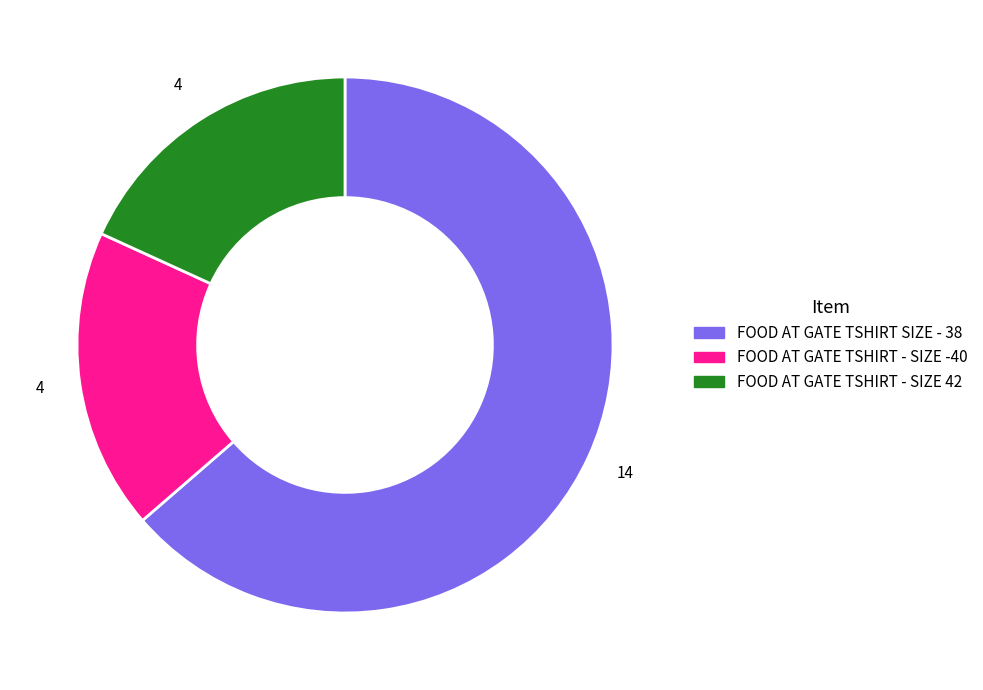

True or false: FOOD AT GATE TSHIRT - SIZE 42 accounts for 3% of the total.

False